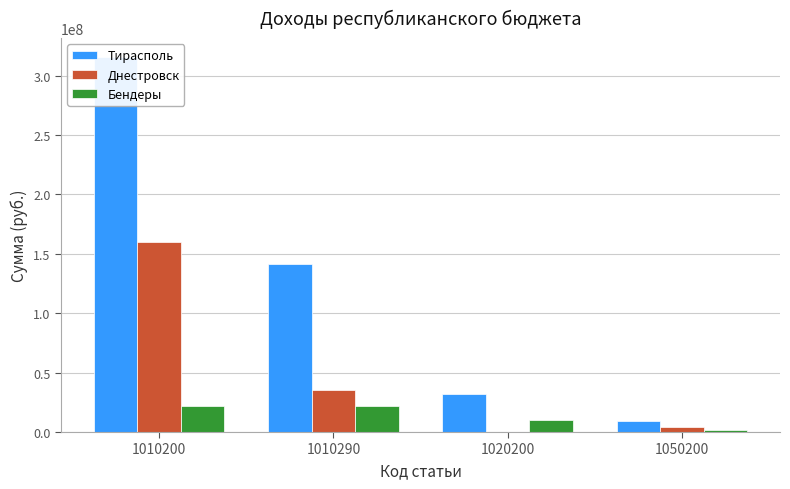

Where is Тирасполь nearest to the value 162414170?

1010290